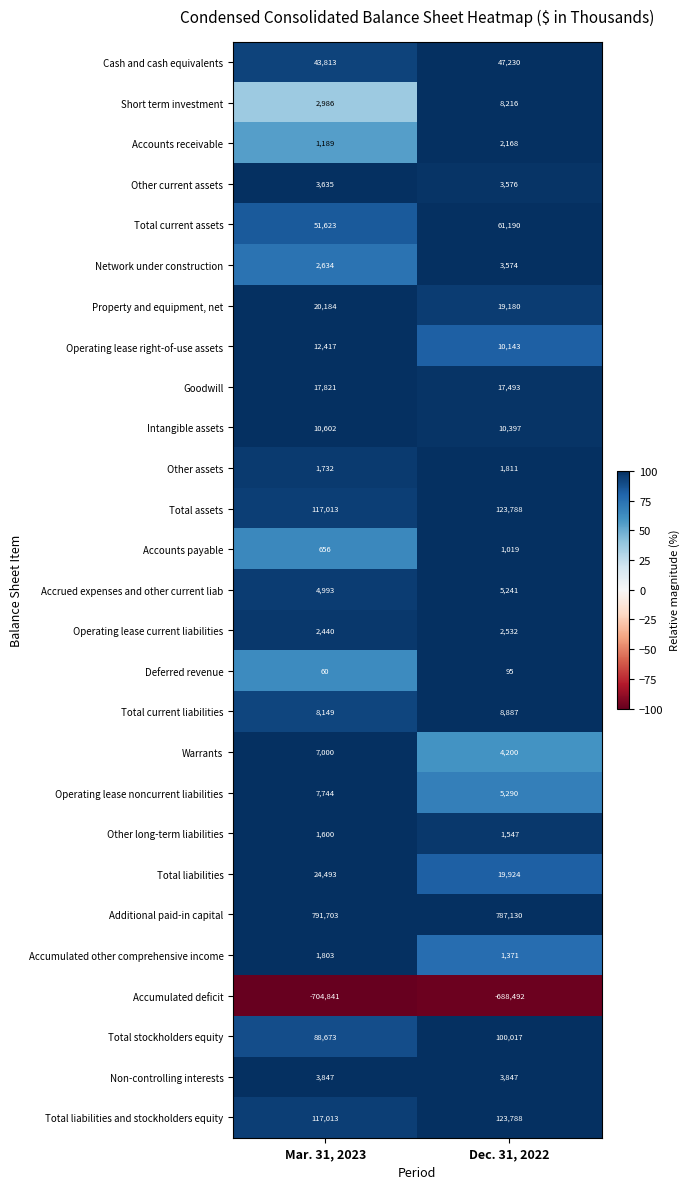

The value of Non-controlling interests at Dec. 31, 2022 is 6352. True or false?

False